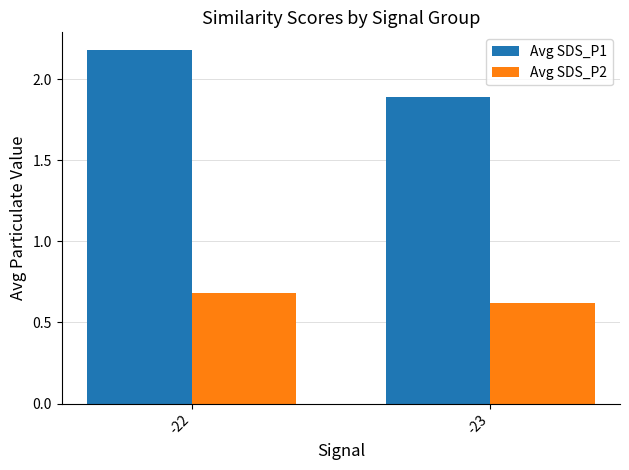

What is the average value of the Avg SDS_P1 series?

2.0